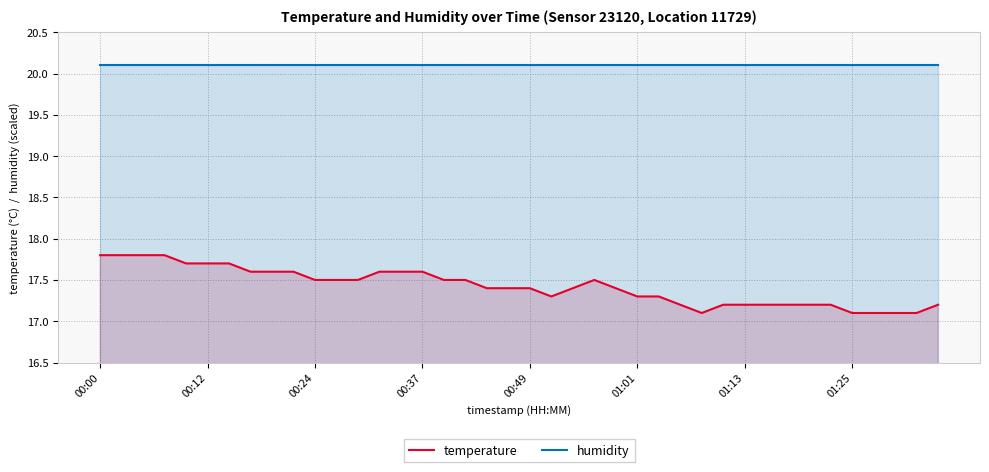

Is it true that temperature equals 4.1 at 00:24?

False